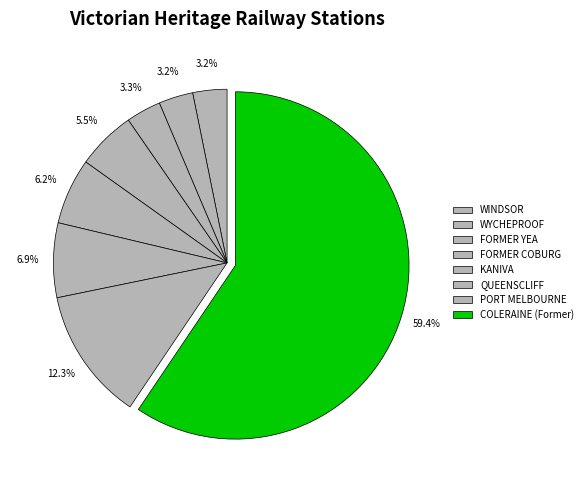

How many slices are in this pie chart?

8